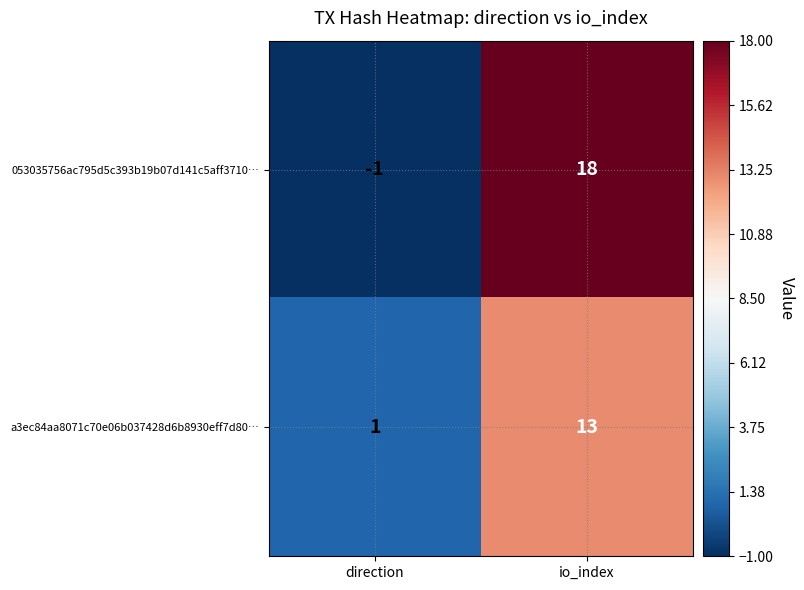

Rank the series at io_index from highest to lowest value.

053035756ac795d5c393b19b07d141c5aff3710…, a3ec84aa8071c70e06b037428d6b8930eff7d80…